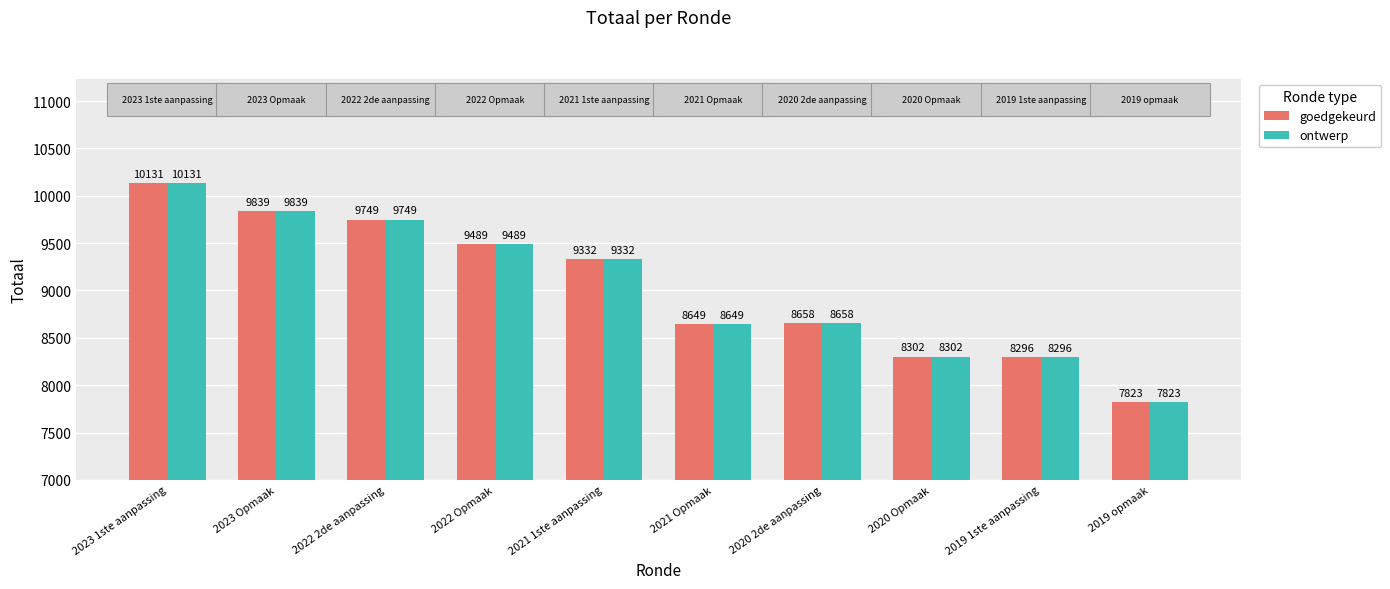

What value does the ontwerp series have at 2022 2de aanpassing?

9749